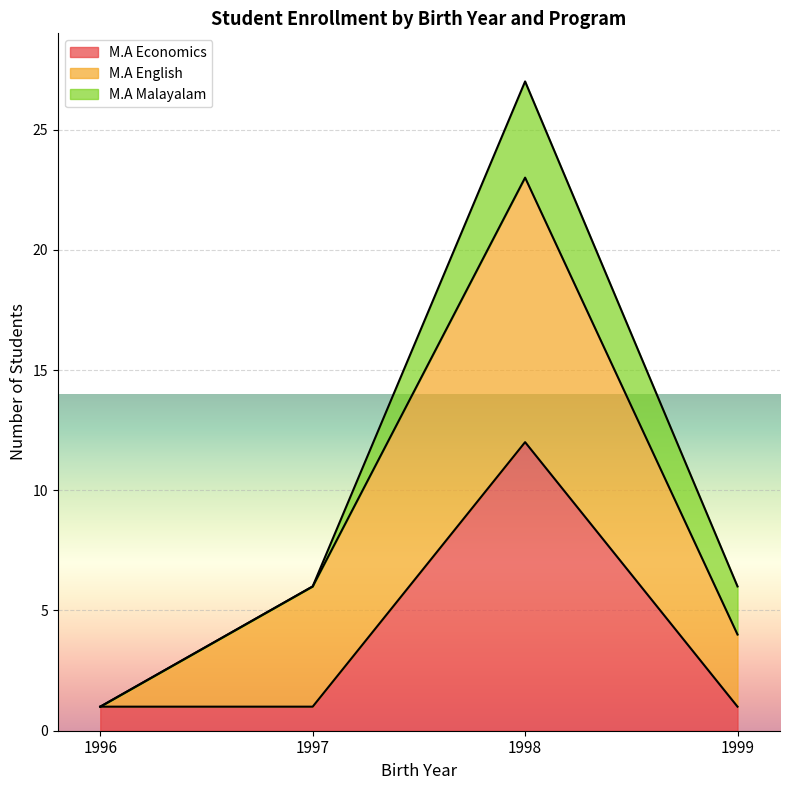

Is it true that M.A English equals 34 at 1998?

False